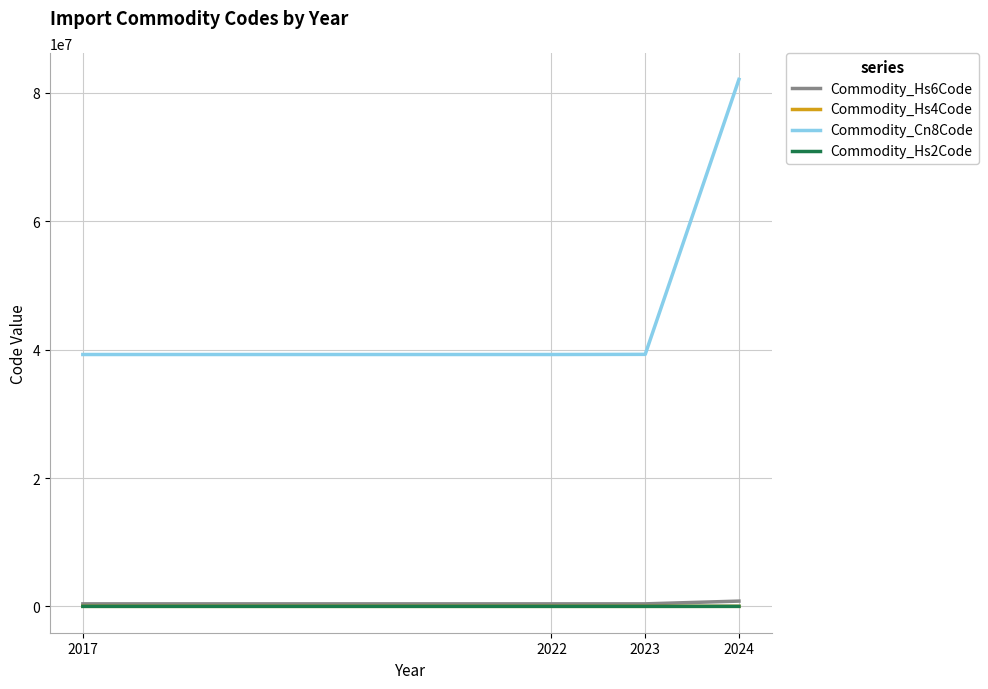

Which series has the widest spread of values?

Commodity_Cn8Code